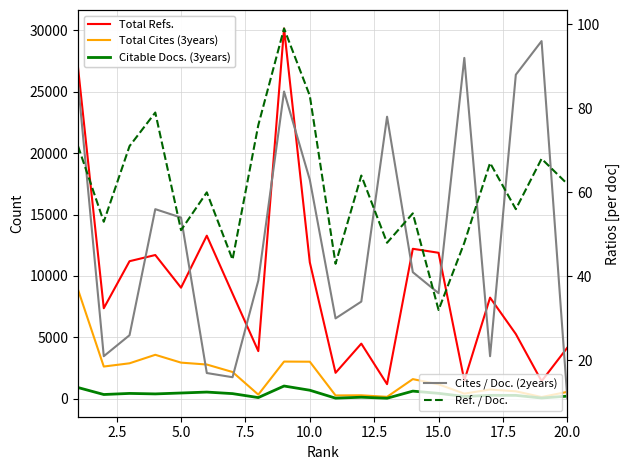

What is the sum of all Citable Docs. (3years) values?

7921